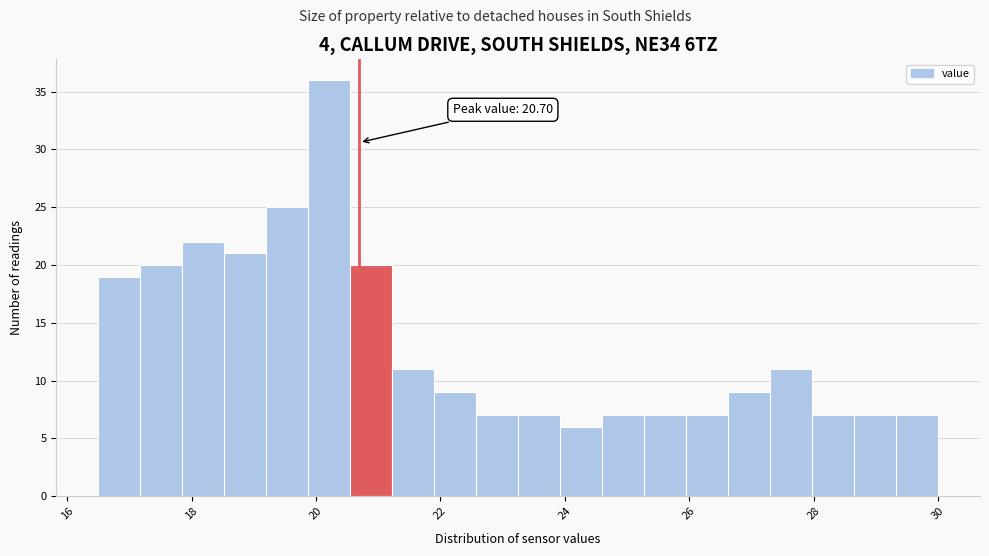

Around what value on the x-axis is the tallest bar? Give the approximate position of its centre, as read against the axis.

20.2